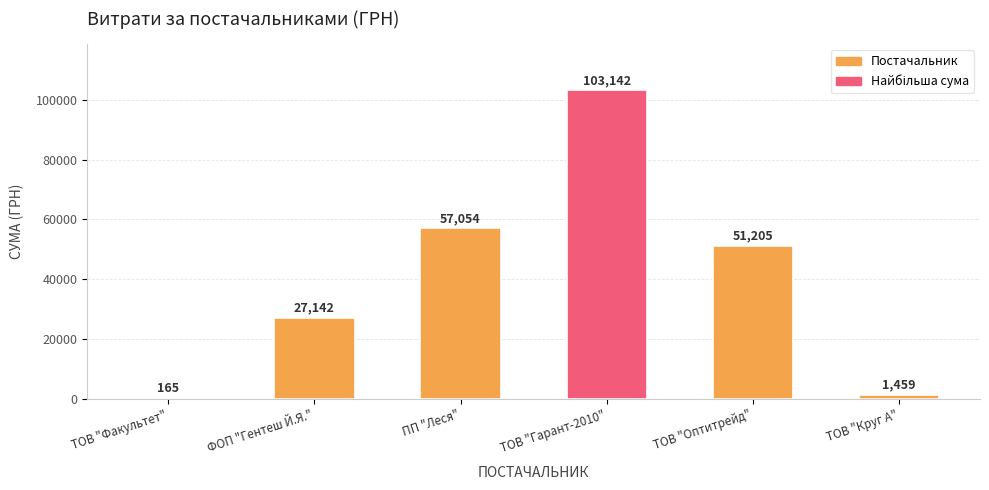

What is the maximum value shown in the chart?

103141.7